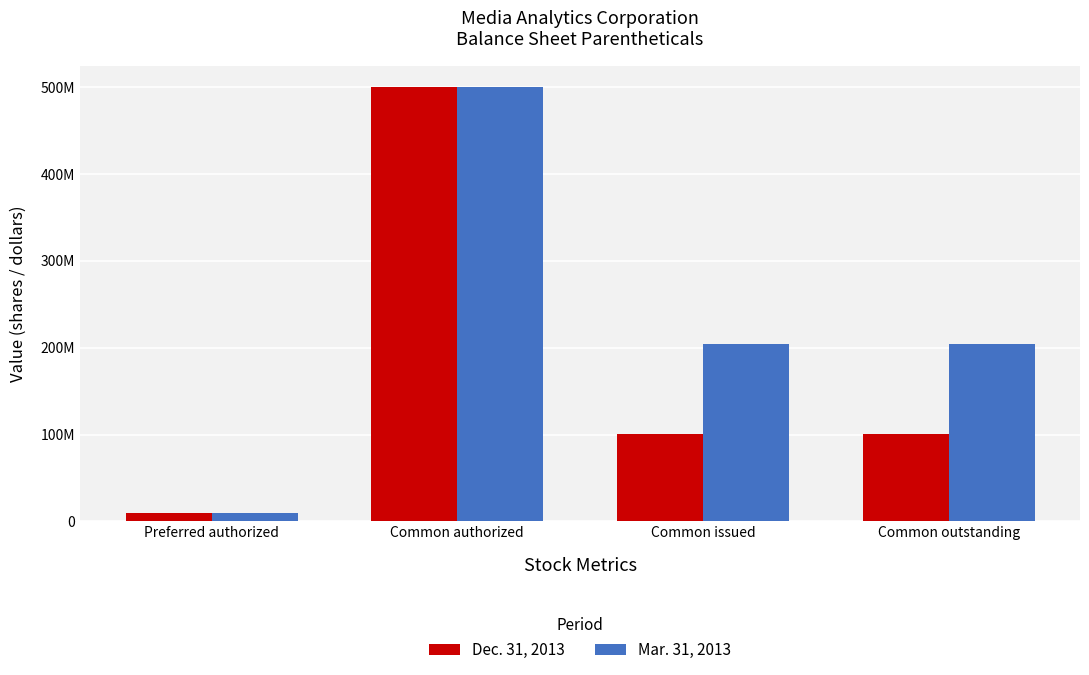

What position from the left is Common issued?

3